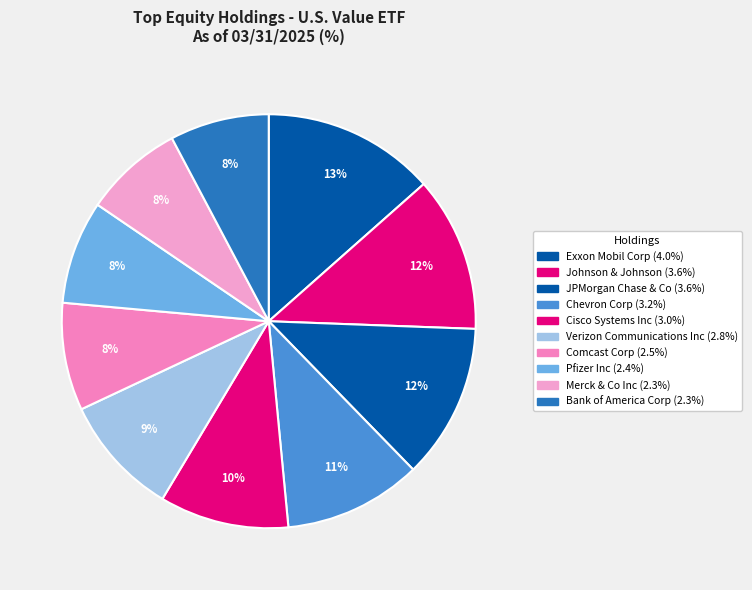

To the nearest percent, what portion does Chevron Corp represent?

11%